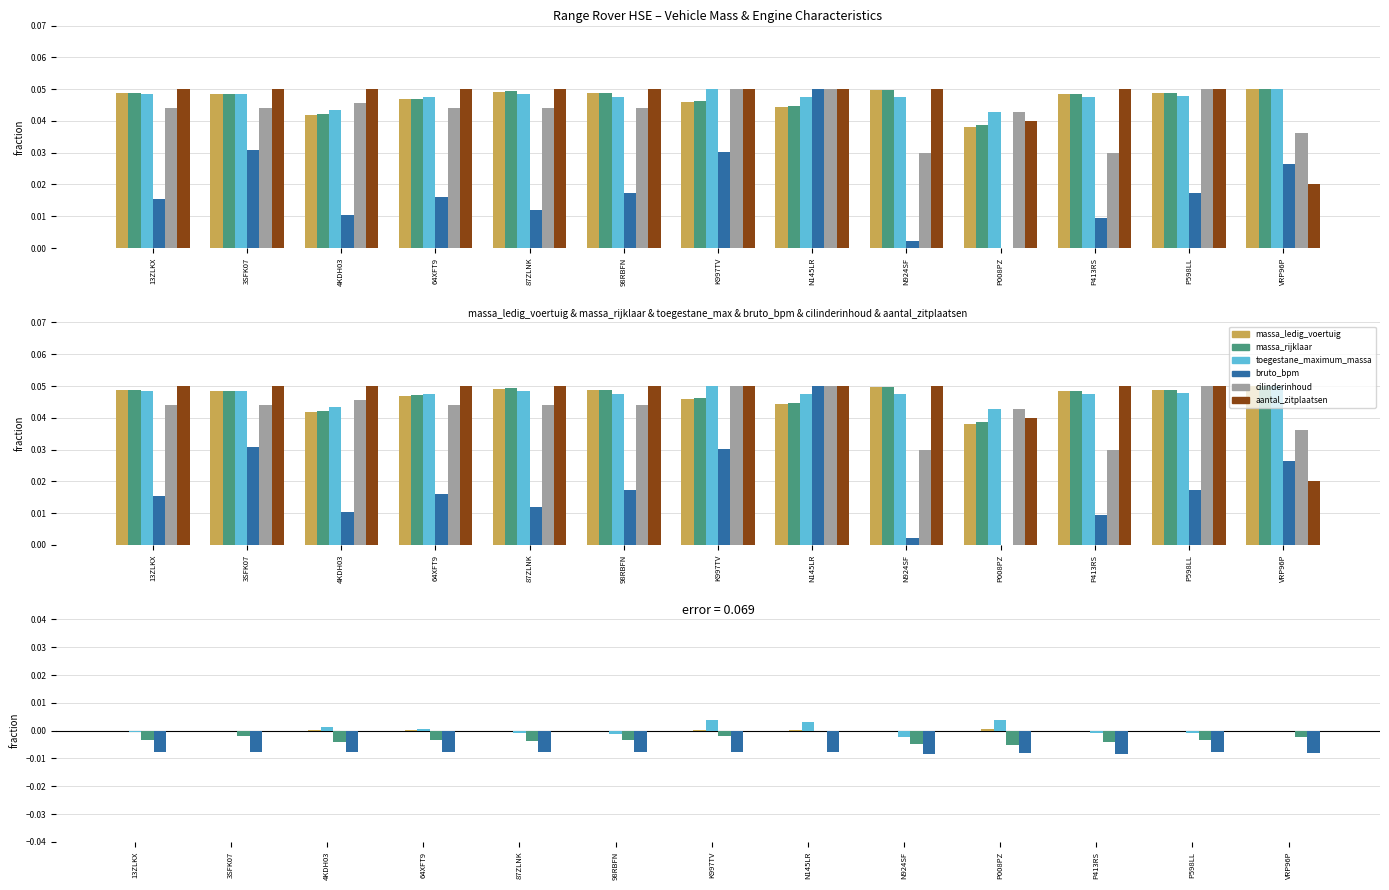

Reading left to right, list all the values displayed in this chart.

massa_ledig_voertuig: 0.0	0.0	0.0	0.0	0.0	0.0	0.0	0.0	0.0	0.0	0.0	0.0	0.1
massa_rijklaar: 0.0	0.0	0.0	0.0	0.0	0.0	0.0	0.0	0.0	0.0	0.0	0.0	0.1
toegestane_maximum_massa: 0.0	0.0	0.0	0.0	0.0	0.0	0.1	0.0	0.0	0.0	0.0	0.0	0.1
bruto_bpm: 0.0	0.0	0.0	0.0	0.0	0.0	0.0	0.1	0.0	0.0	0.0	0.0	0.0
cilinderinhoud: 0.0	0.0	0.0	0.0	0.0	0.0	0.0	0.1	0.0	0.0	0.0	0.0	0.0
aantal_zitplaatsen: 0.1	0.1	0.1	0.1	0.1	0.1	0.1	0.1	0.1	0.0	0.1	0.1	0.0